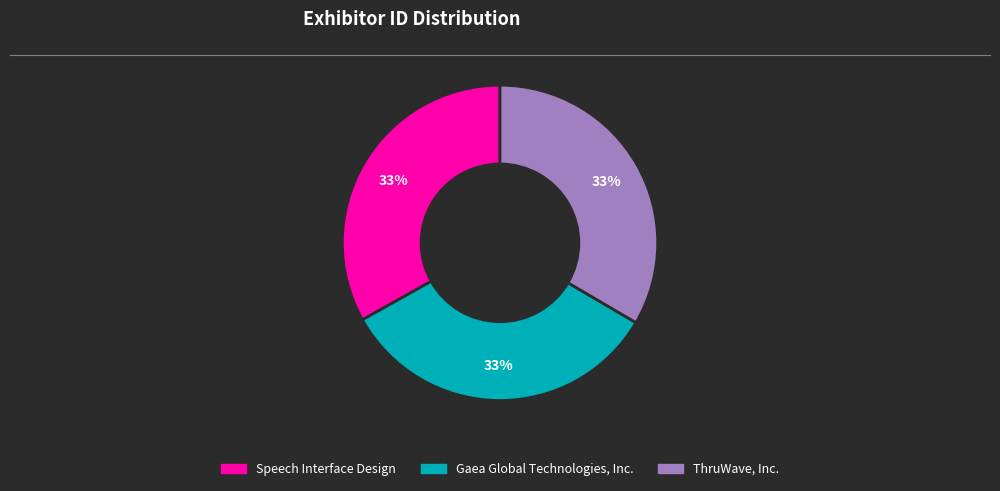

Combined, do Gaea Global Technologies, Inc. and Speech Interface Design account for over 50%?

Yes